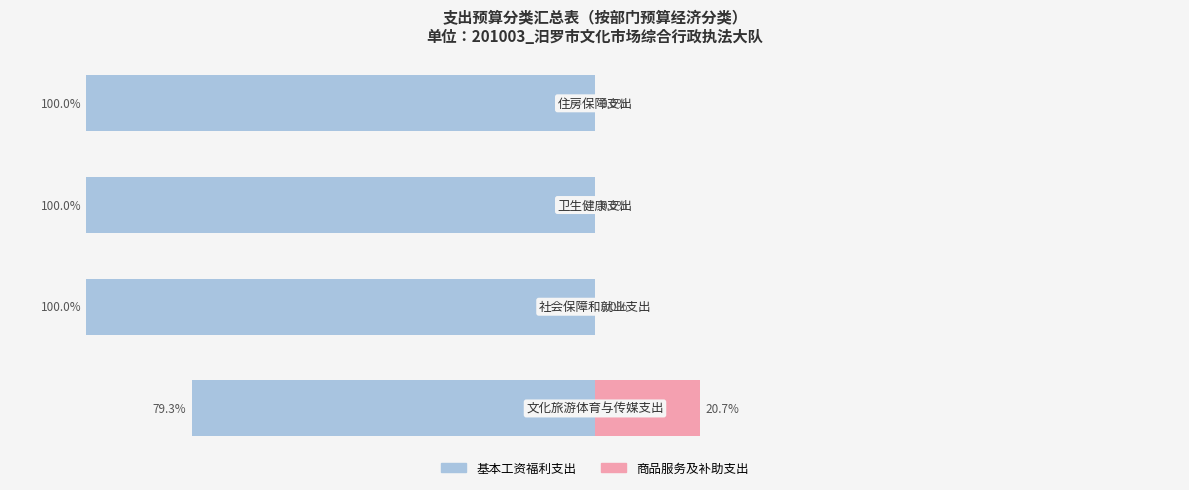

Which series changed the most between 0 and 3?

基本工资福利支出